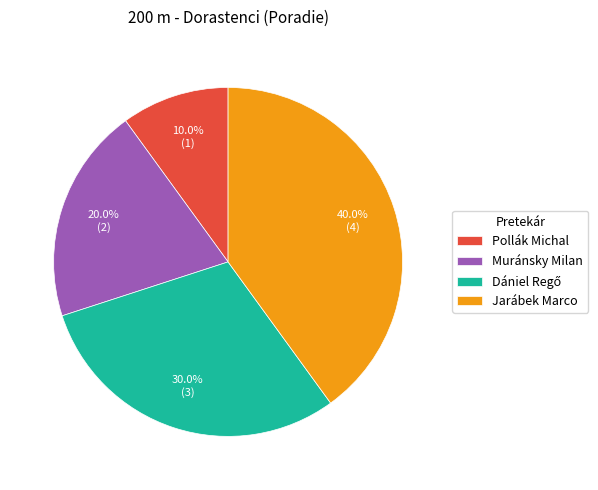

How much of the chart is everything except Muránsky Milan?

80.0%